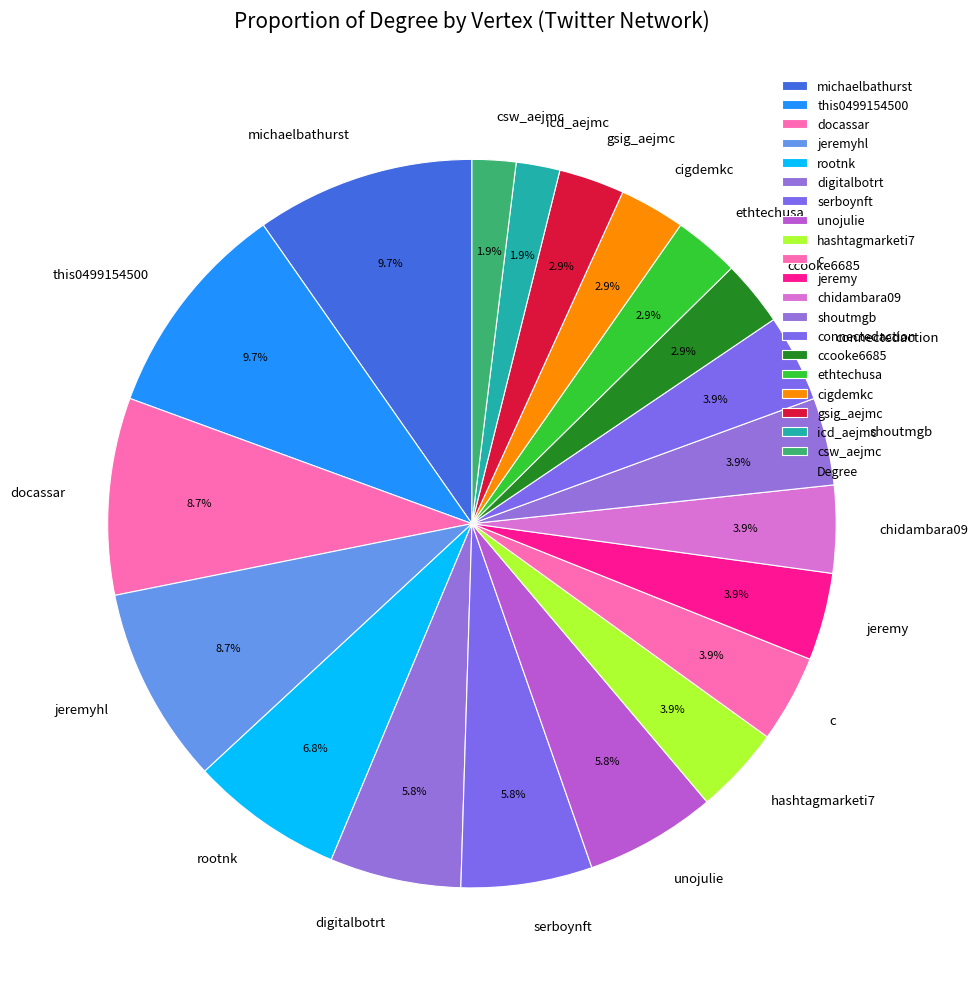

What is the total percentage of gsig_aejmc and digitalbotrt?

8.7%